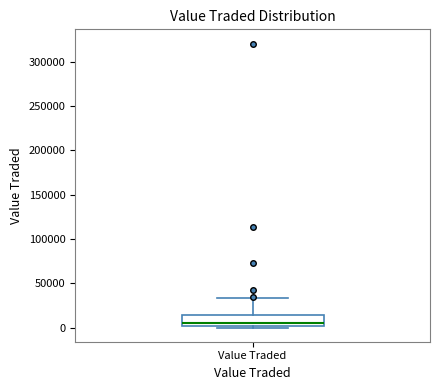

Where does the upper whisker of the box for Value Traded end on the y-axis? The values are not printed on the chart, so give them approximately, as read against the axis.

35000